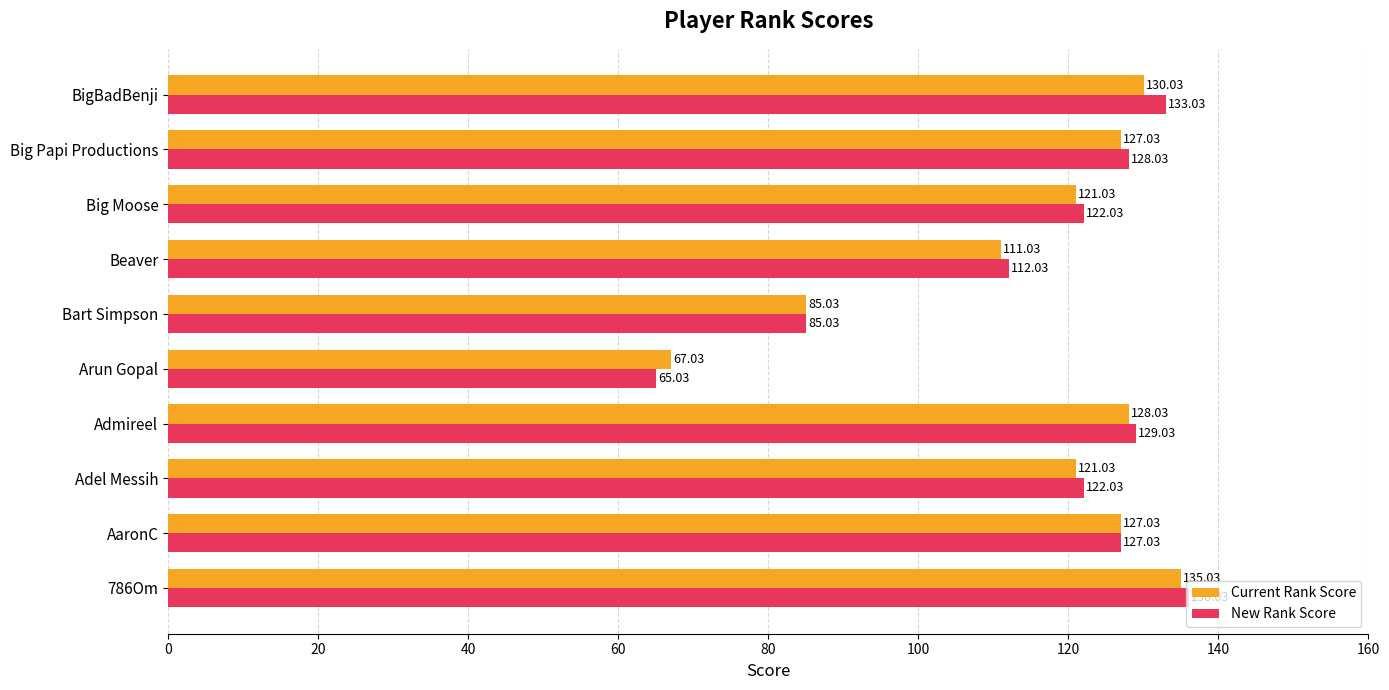

Where is Current Rank Score nearest to the value 101?

Beaver